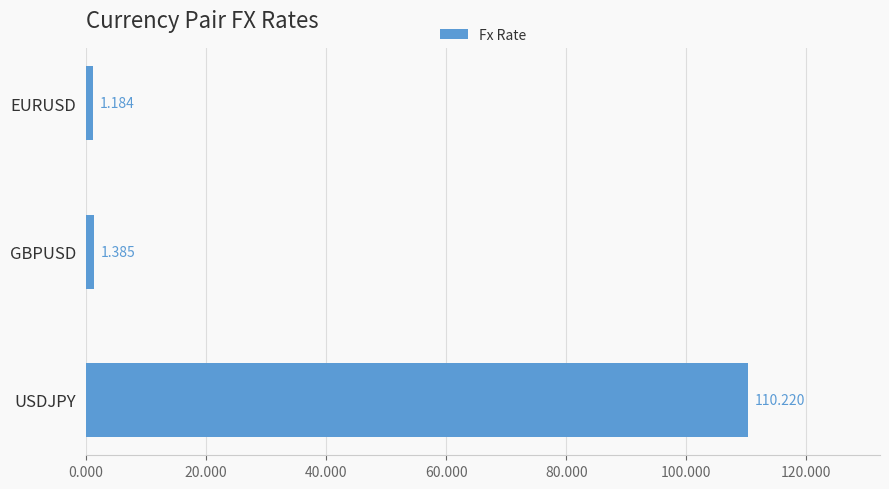

Where is the data nearest to the value 55?

GBPUSD